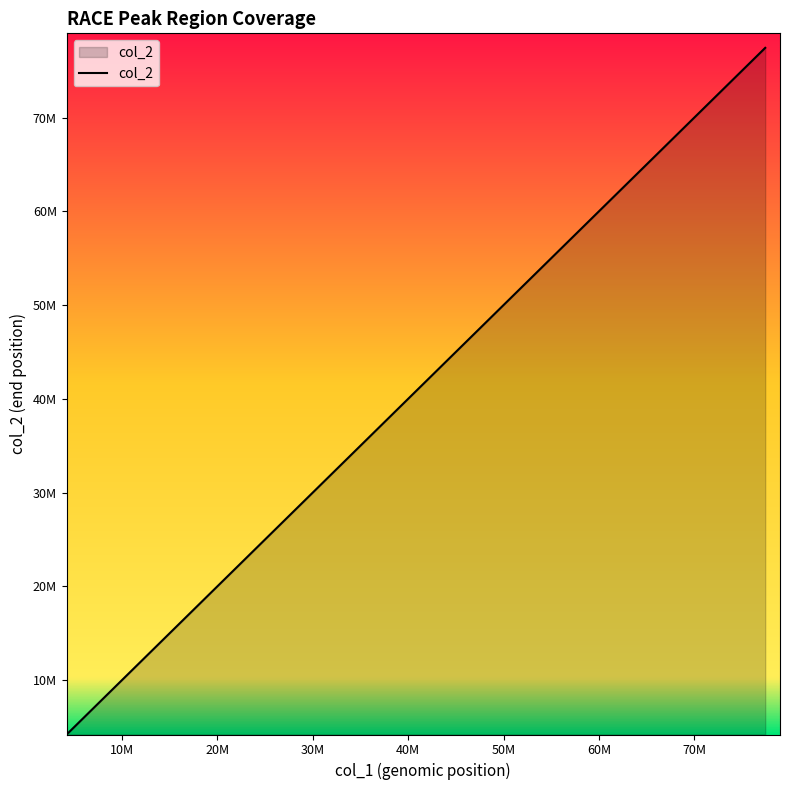

At which category does the chart reach its peak across all series?

77437829